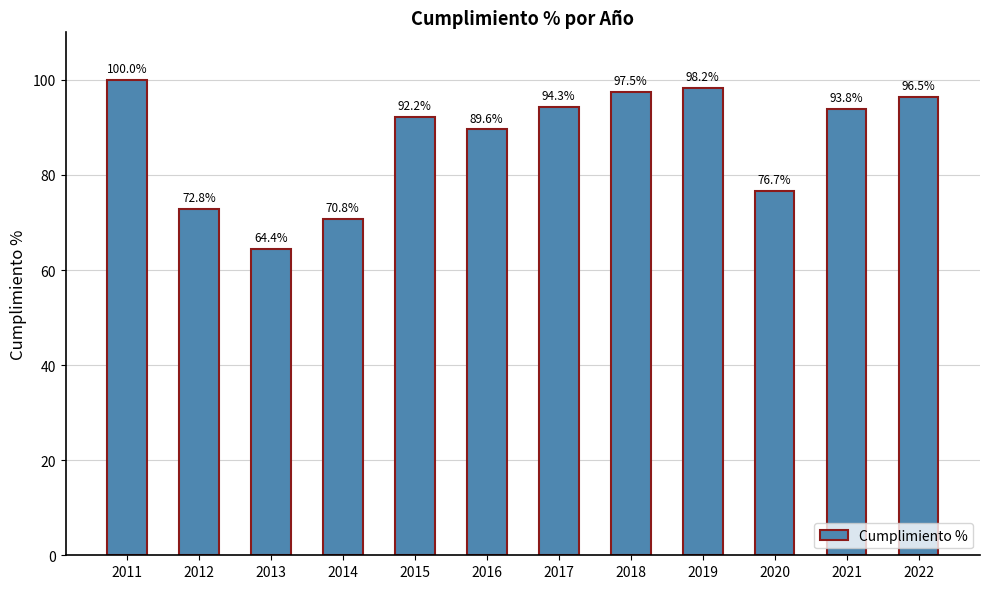

Are the bars horizontal?

No